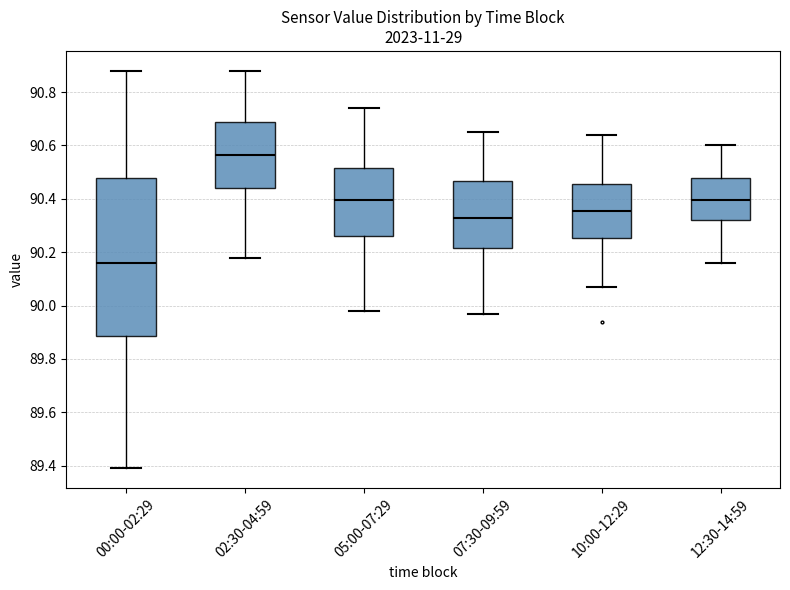

Where is the upper edge of the box for 12:30-14:59 on the y-axis? The values are not printed on the chart, so give them approximately, as read against the axis.

90.48